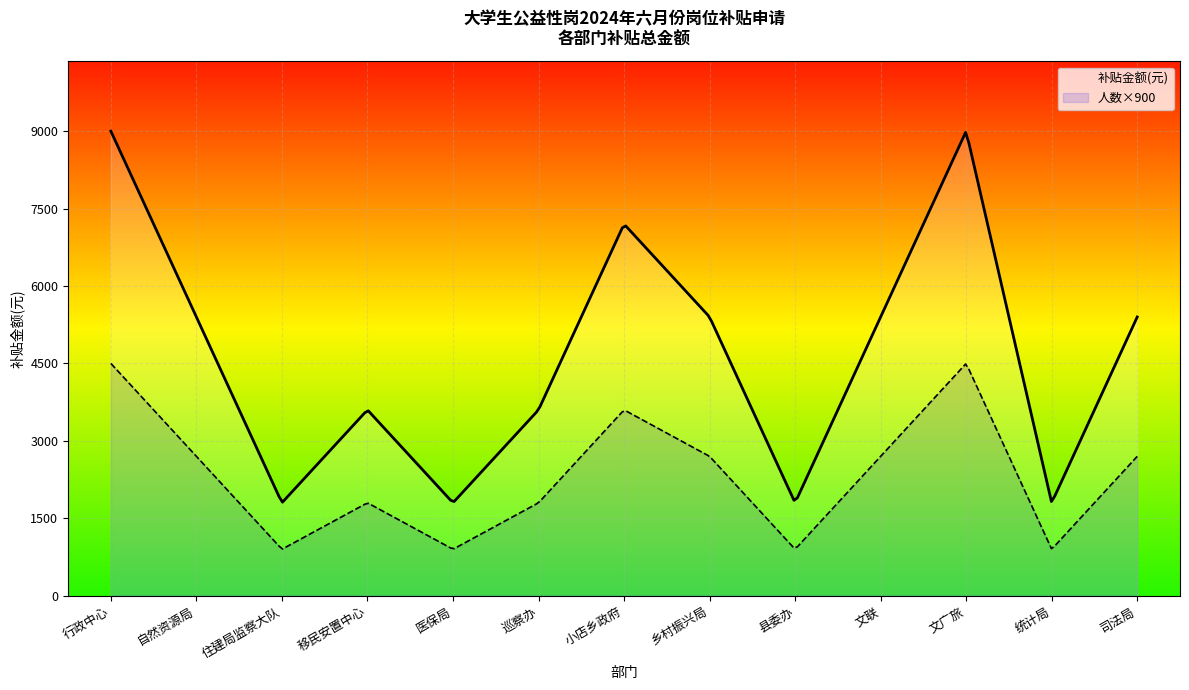

How many lines are shown in the chart?

2